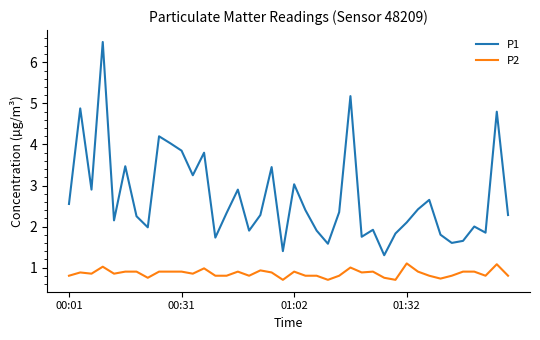

What is the smallest value displayed?

0.7